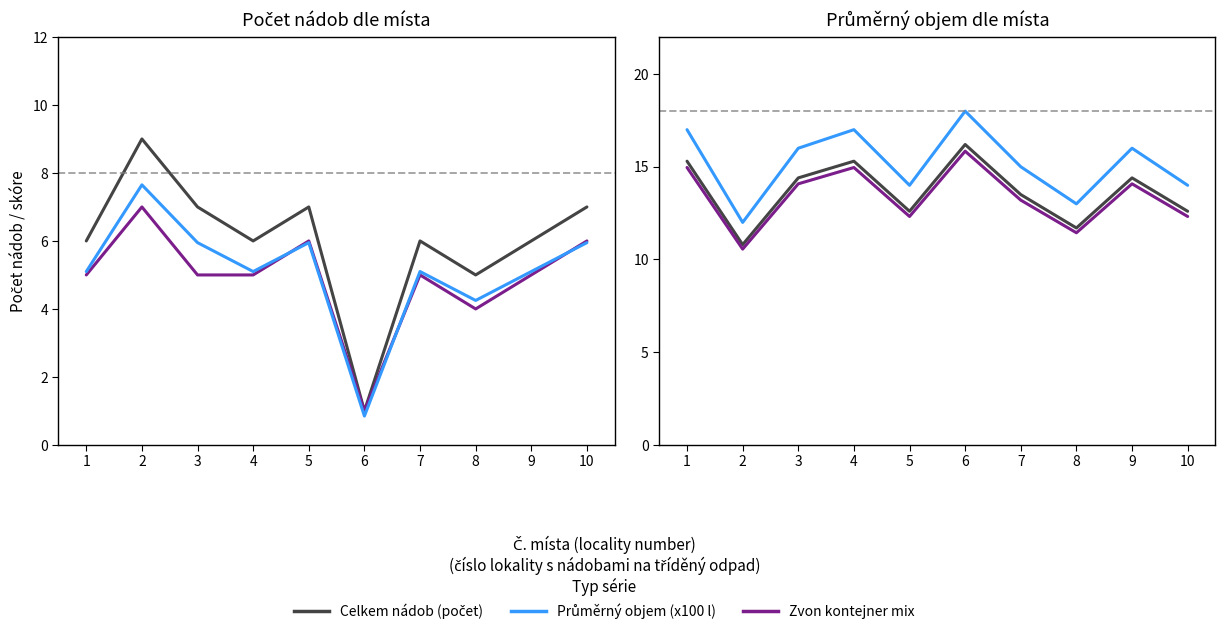

At 4, list the series in order from smallest to largest.

Zvon kontejner mix, Objem prům. (rel.), Celkem nádob (počet), Objem zvon (adj.), Objem nádob (adj.), Průměrný objem (x100 l)